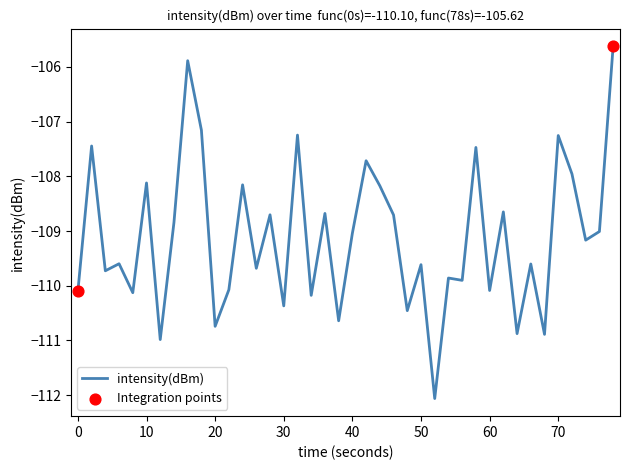

What is the greatest value displayed?

-105.6